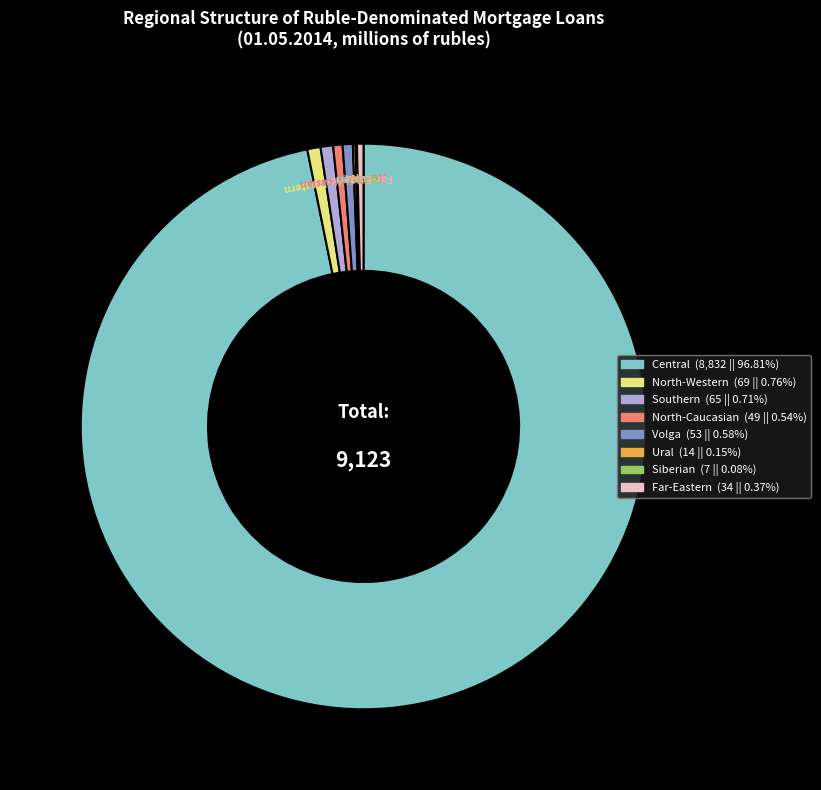

Does any single category account for the majority?

Yes